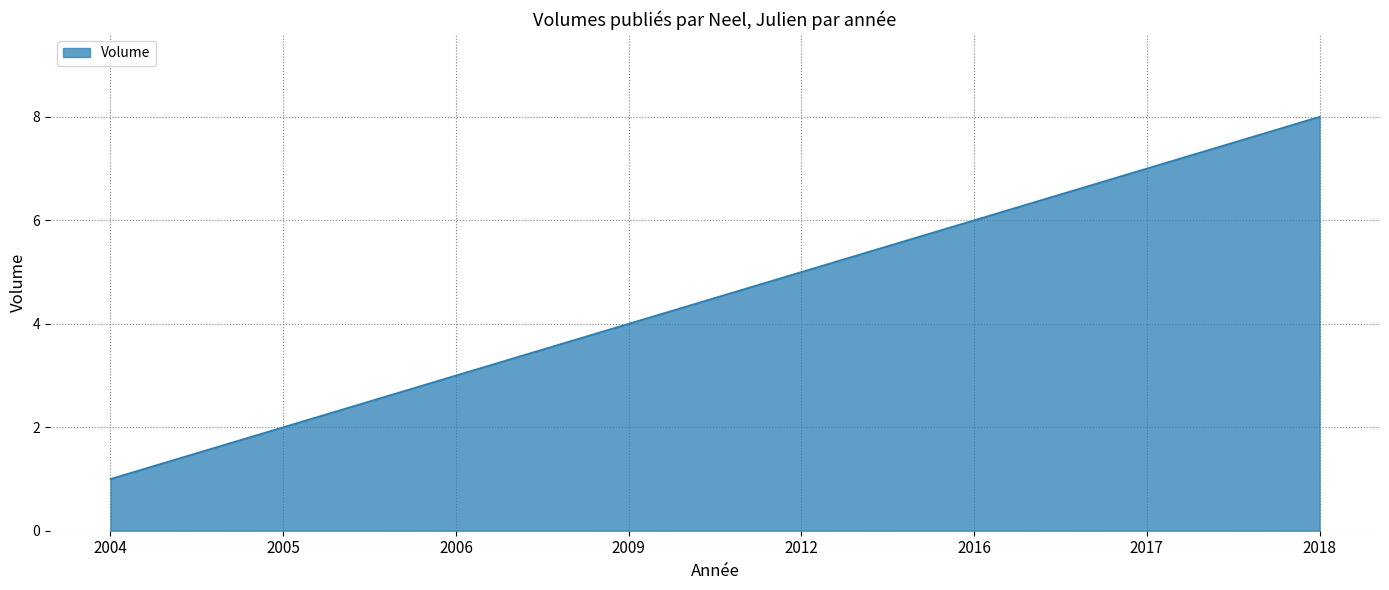

Is it true that the value at 2012 is 5?

True